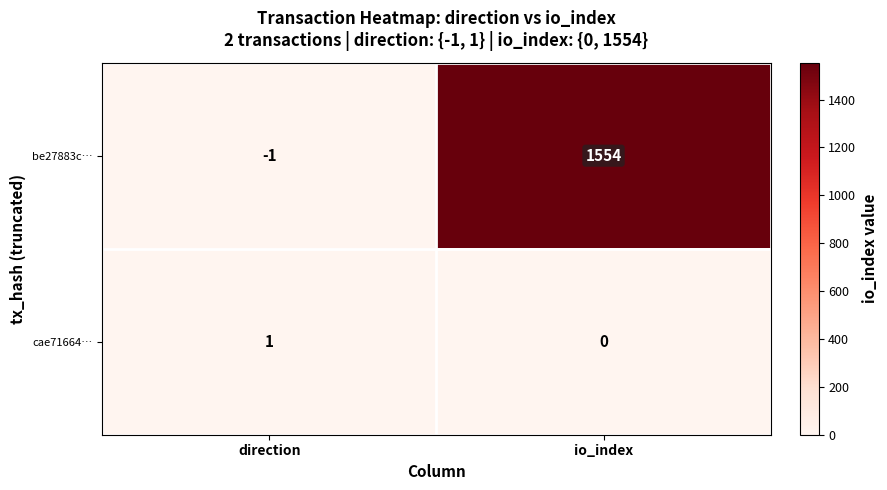

The value of be27883c… at direction is -2. True or false?

False